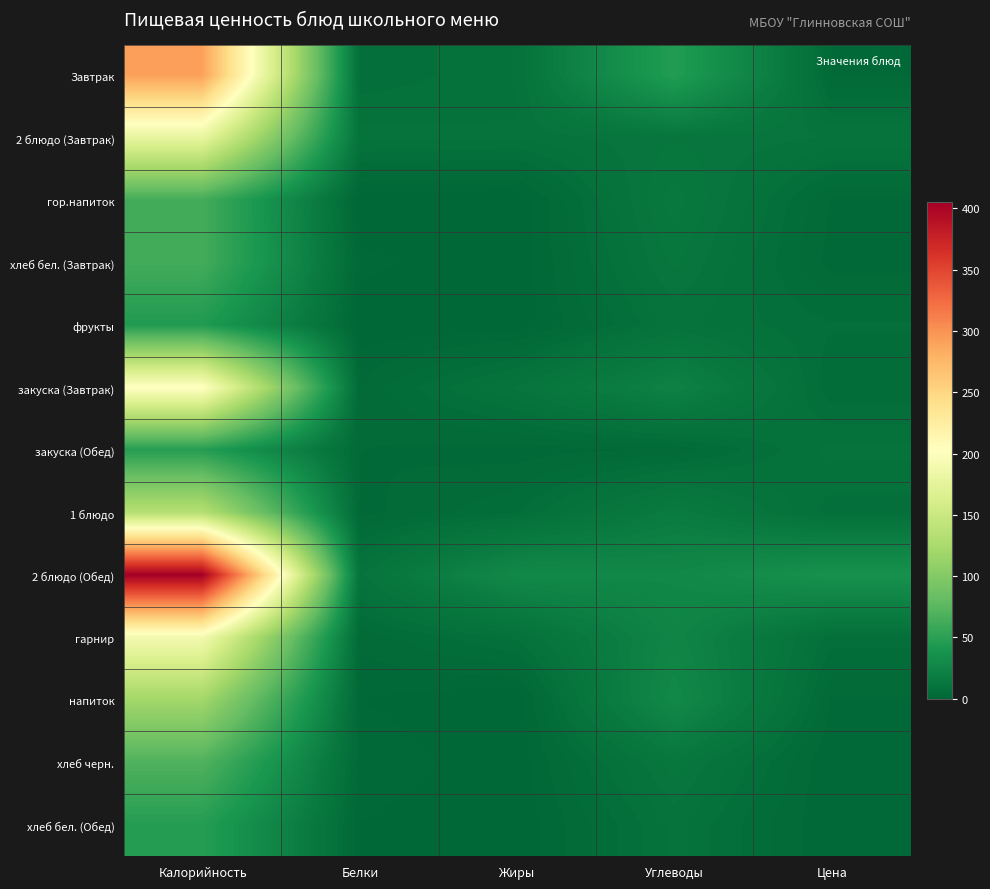

Reading left to right, extract all data points from this chart.

Завтрак: Калорийность=291.3	Белки=6.8	Жиры=9.0	Углеводы=45.7	Цена=3.0
2 блюдо (Завтрак): Калорийность=178.1	Белки=10.2	Жиры=9.7	Углеводы=12.5	Цена=11.0
гор.напиток: Калорийность=62.5	Белки=0.3	Жиры=0.1	Углеводы=15.2	Цена=3.0
хлеб бел. (Завтрак): Калорийность=62.5	Белки=2.0	Жиры=0.2	Углеводы=13.1	Цена=2.5
фрукты: Калорийность=44.4	Белки=0.4	Жиры=0.4	Углеводы=9.8	Цена=6.5
закуска (Завтрак): Калорийность=204.6	Белки=3.5	Жиры=11.2	Углеводы=22.3	Цена=5.0
закуска (Обед): Калорийность=47.3	Белки=3.2	Жиры=2.3	Углеводы=3.5	Цена=10.0
1 блюдо: Калорийность=133.7	Белки=2.6	Жиры=6.1	Углеводы=17.0	Цена=7.0
2 блюдо (Обед): Калорийность=405.1	Белки=10.6	Жиры=28.2	Углеводы=27.3	Цена=36.0
гарнир: Калорийность=190.5	Белки=3.7	Жиры=8.4	Углеводы=25.0	Цена=7.0
напиток: Калорийность=120.0	Белки=1.6	Жиры=0.0	Углеводы=28.4	Цена=3.0
хлеб черн.: Калорийность=69.6	Белки=2.6	Жиры=0.5	Углеводы=13.7	Цена=1.6
хлеб бел. (Обед): Калорийность=46.9	Белки=1.5	Жиры=0.2	Углеводы=9.8	Цена=1.6